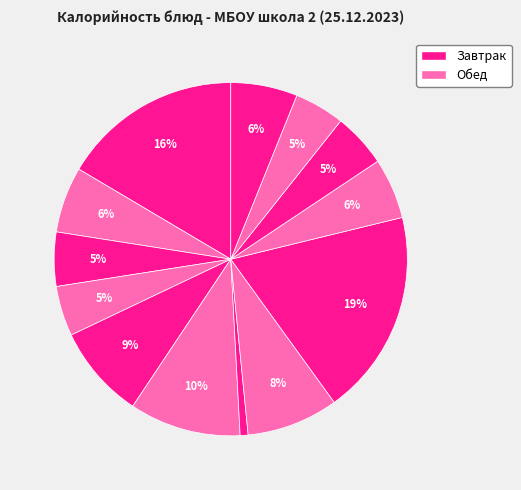

Which slice is the largest?

Каша гречневая